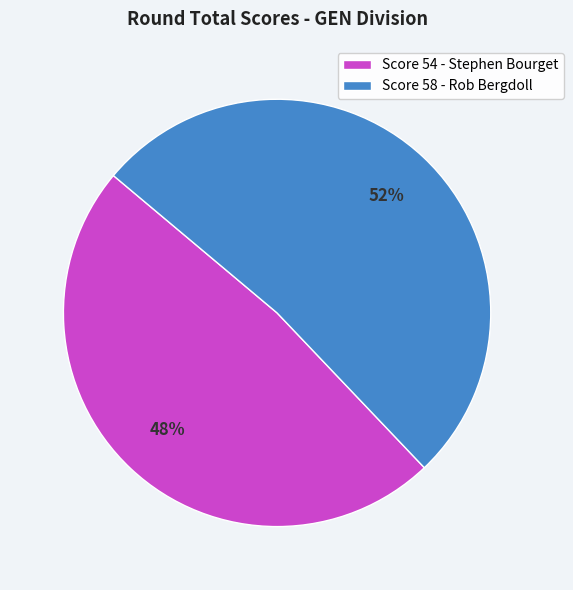

Is the sum of Score 54 - Stephen Bourget and Score 58 - Rob Bergdoll greater than half?

Yes